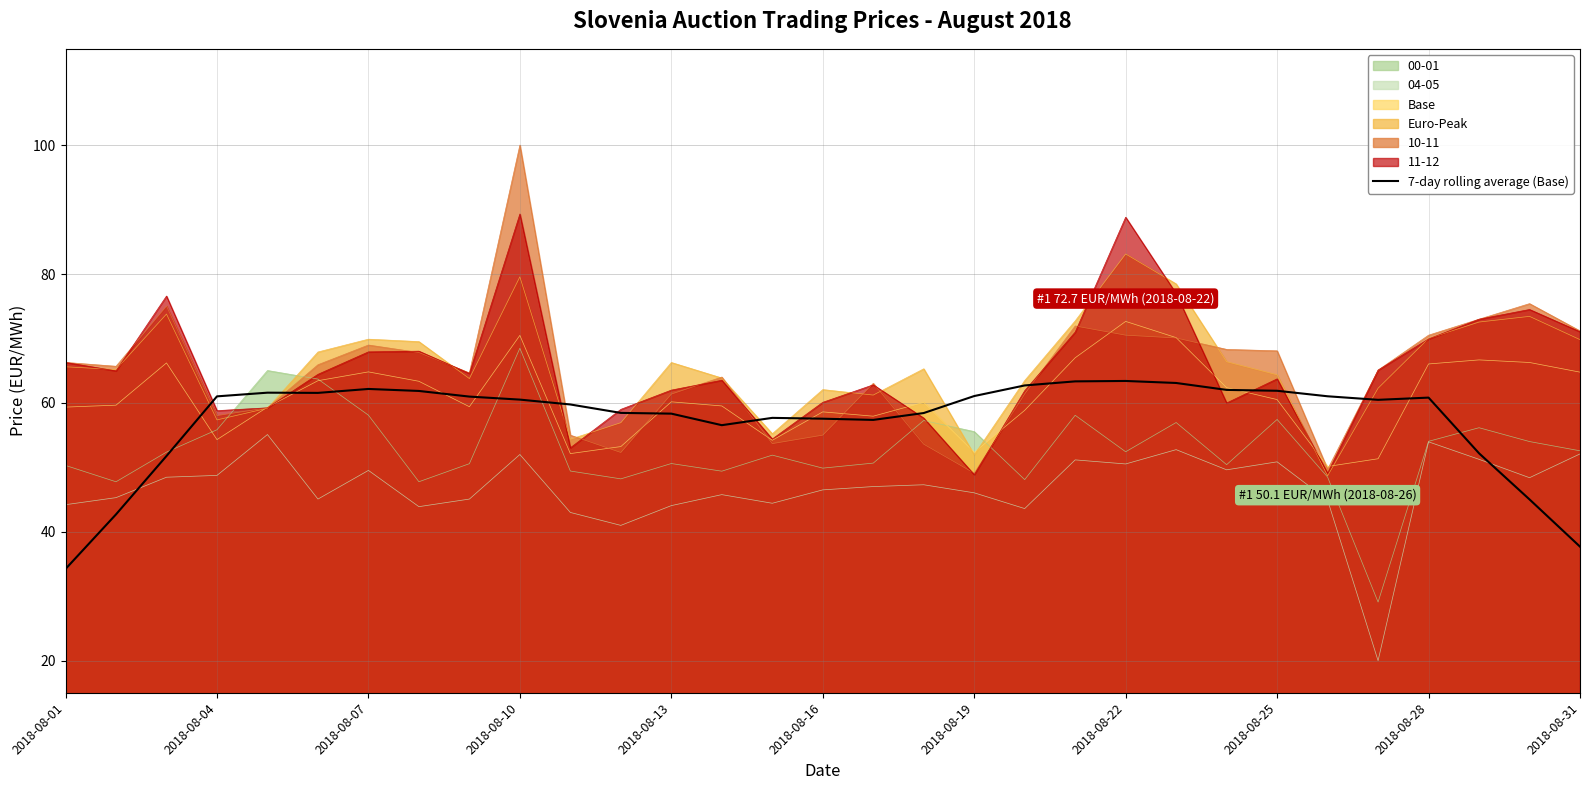

How many data points are above 60?

17